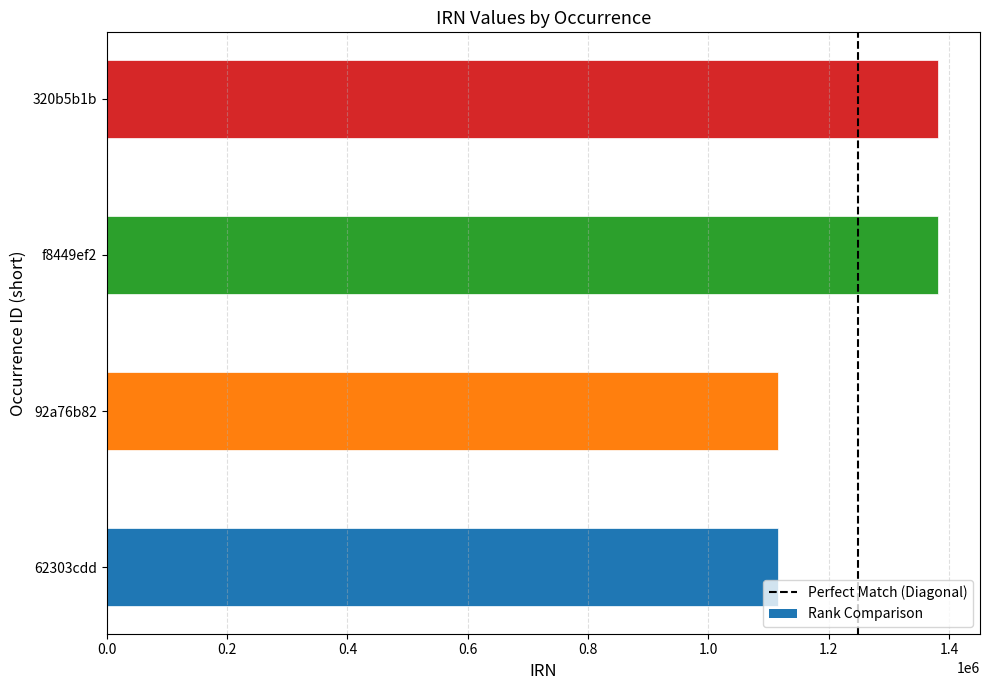

What is the minimum value shown in the chart?

1115699